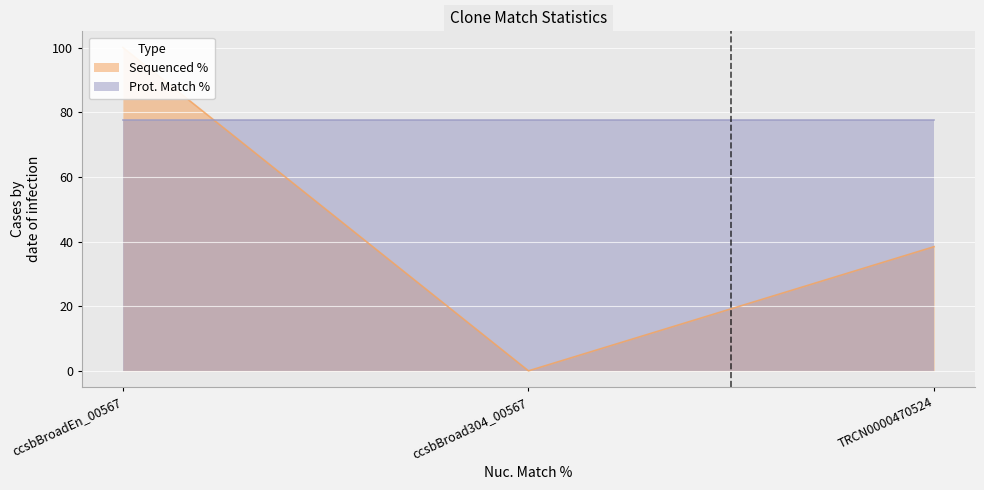

Count the values in the range 0 to 100.

3